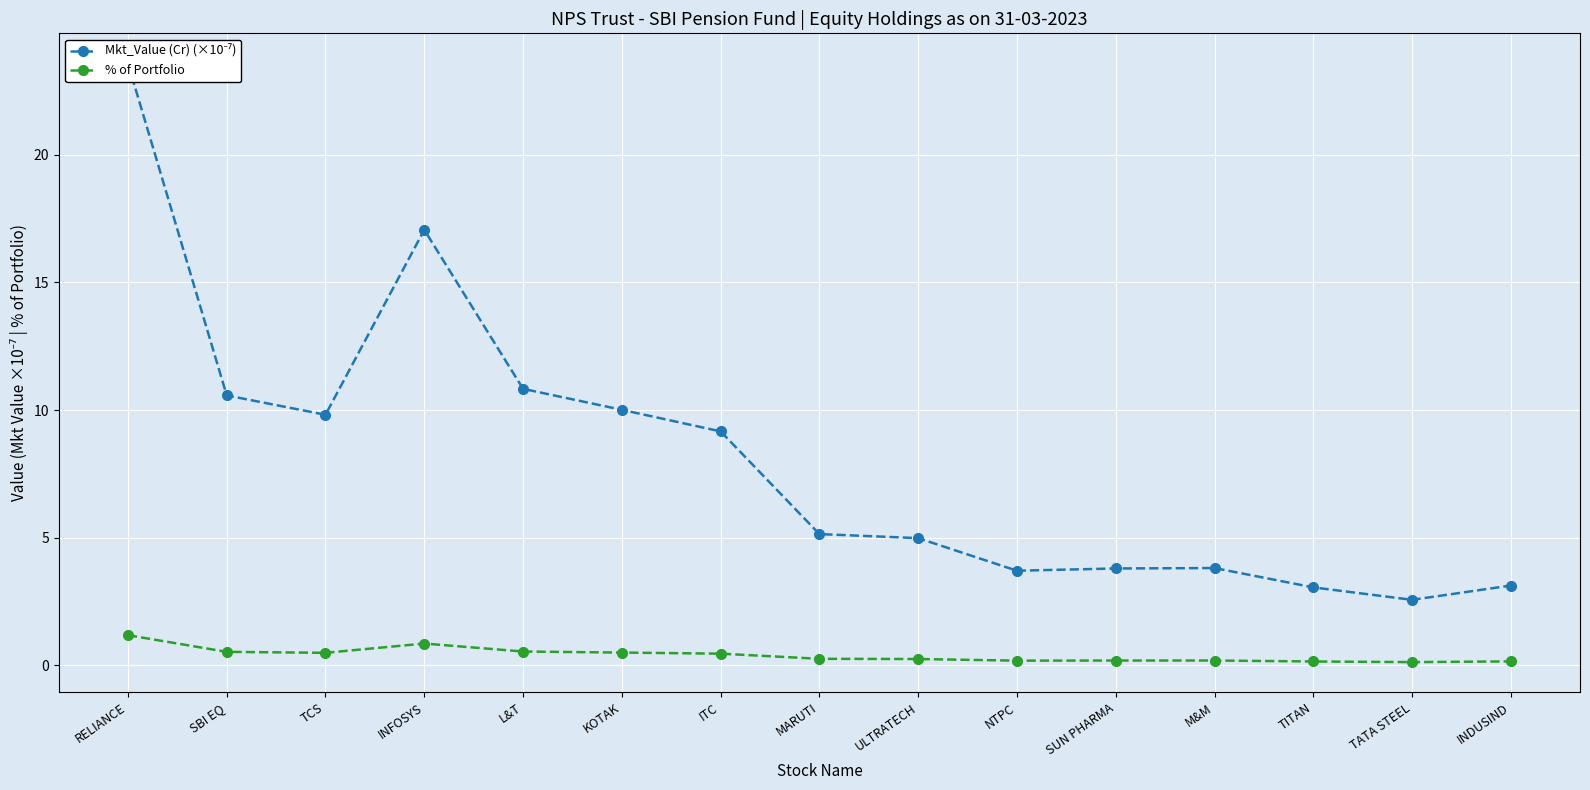

Reading left to right, what are all the values shown in this chart?

Mkt_Value (Cr) (×10⁻⁷): 23.6	10.6	9.8	17.1	10.8	10.0	9.2	5.1	5.0	3.7	3.8	3.8	3.1	2.6	3.1
% of Portfolio: 1.2	0.5	0.5	0.9	0.5	0.5	0.5	0.3	0.3	0.2	0.2	0.2	0.2	0.1	0.2